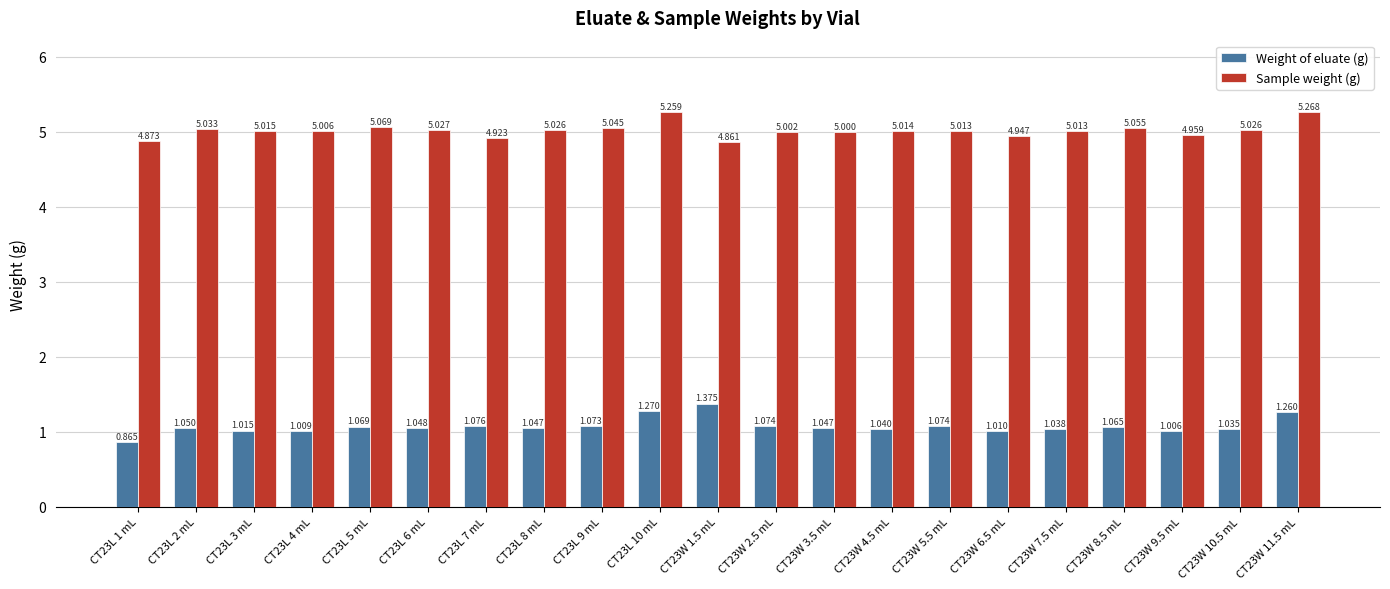

At CT23W 3.5 mL, list the series in order from smallest to largest.

Weight of eluate (g), Sample weight (g)